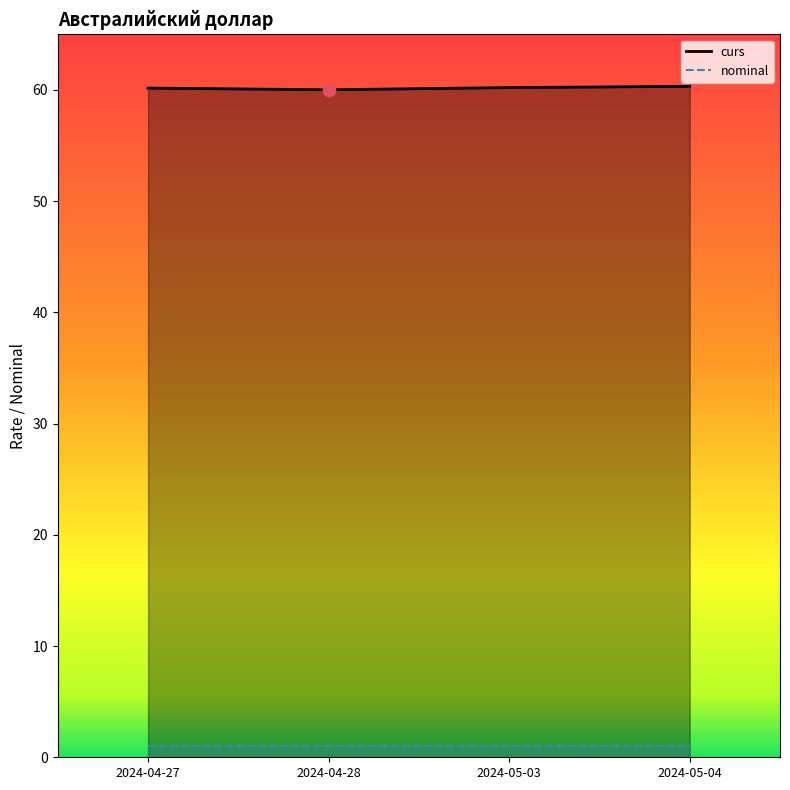

What is the change in value from 2024-05-03 to 2024-05-04?

+0.1